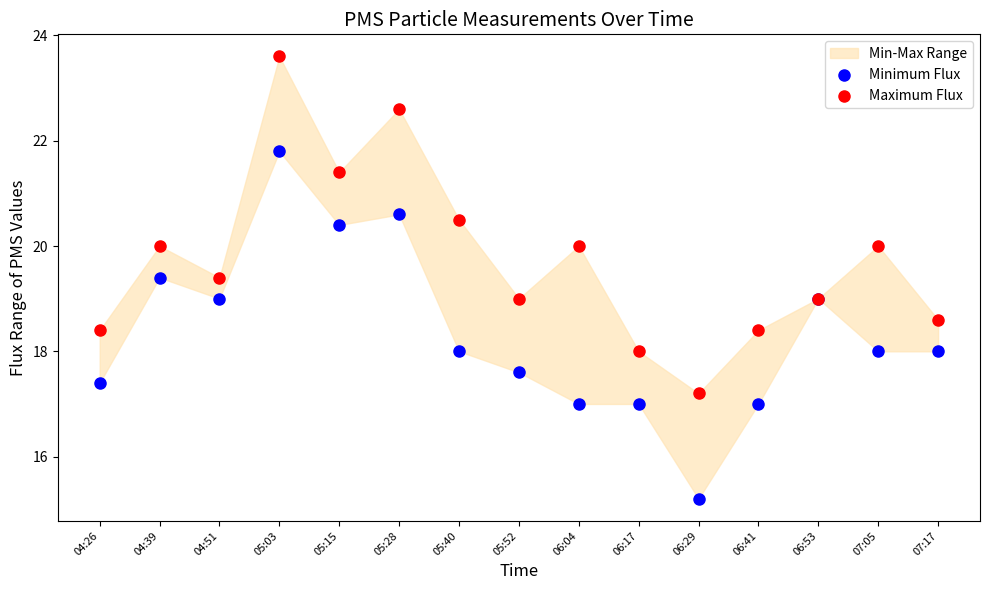

Which series reaches the maximum Y coordinate?

Maximum Flux